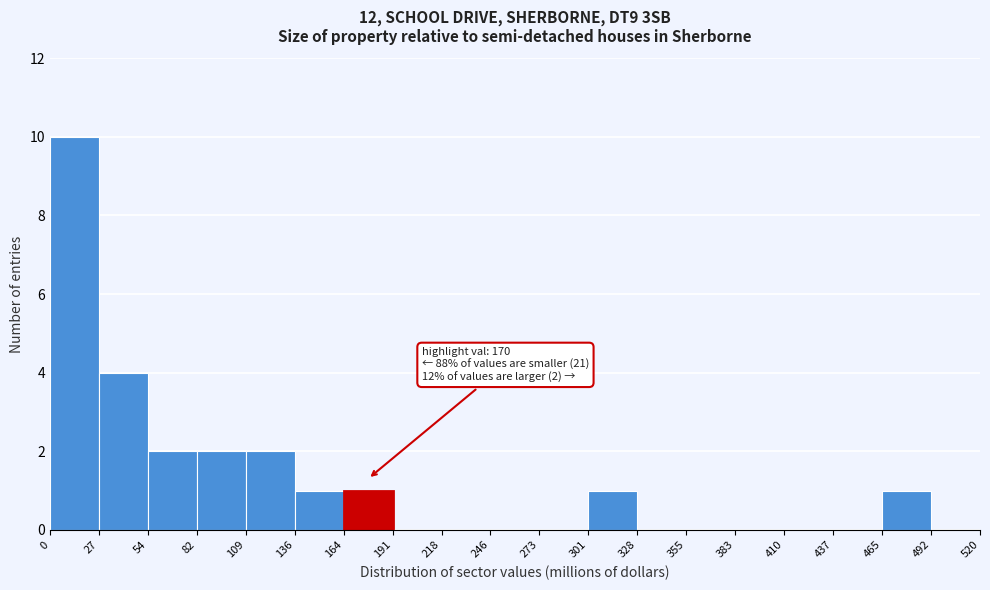

Over which range of the x-axis is the bar tallest?

0 to 27